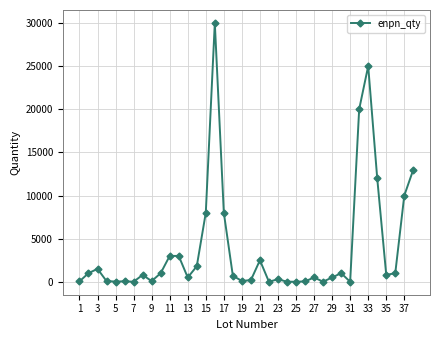

True or false: the data has more than 0 interior local peaks.

True